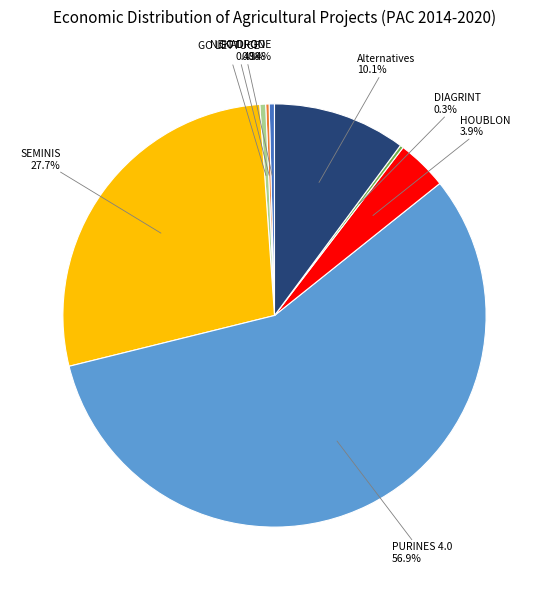

Does any single category account for the majority?

Yes